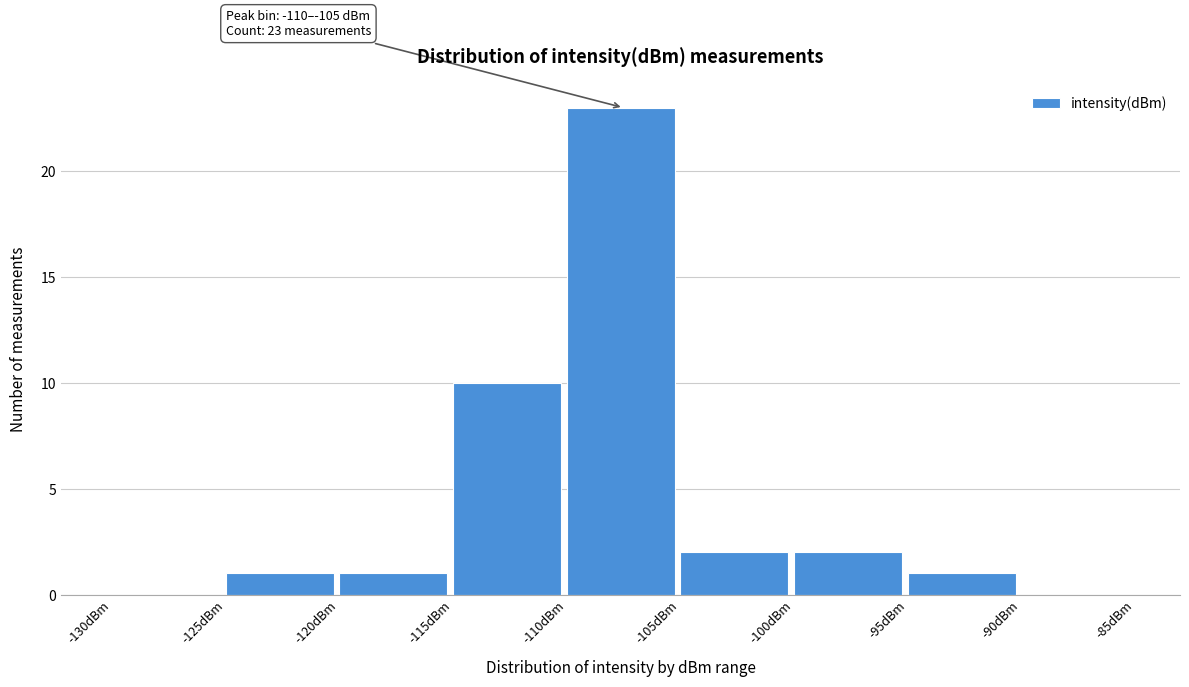

Which range on the x-axis has the tallest bar?

-110 to -105